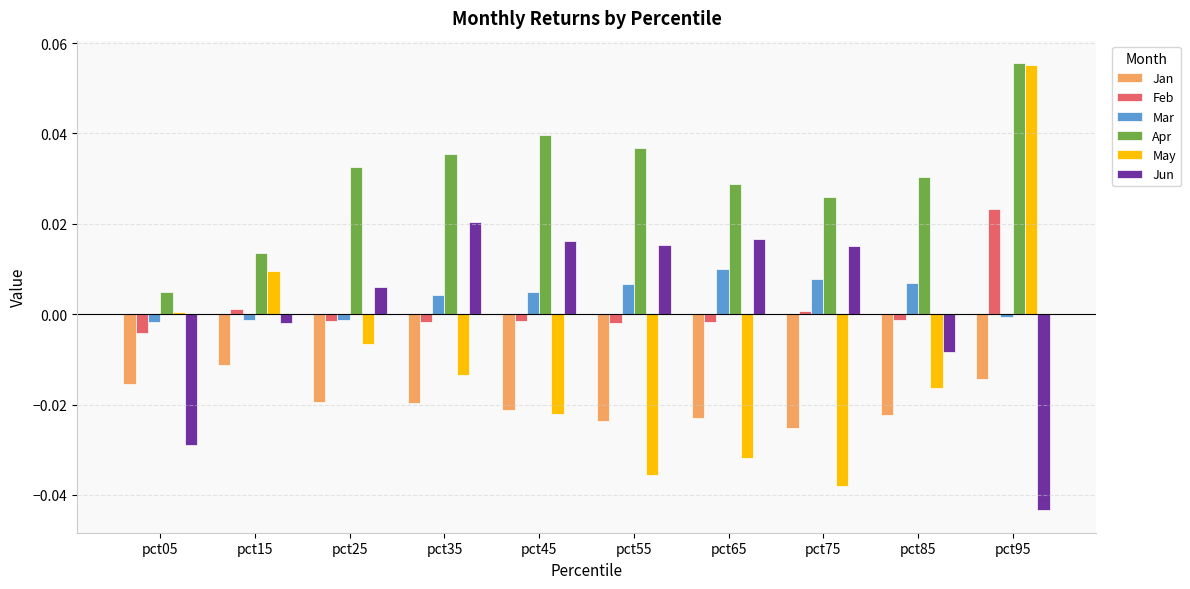

Which series has the largest range (max minus min)?

May